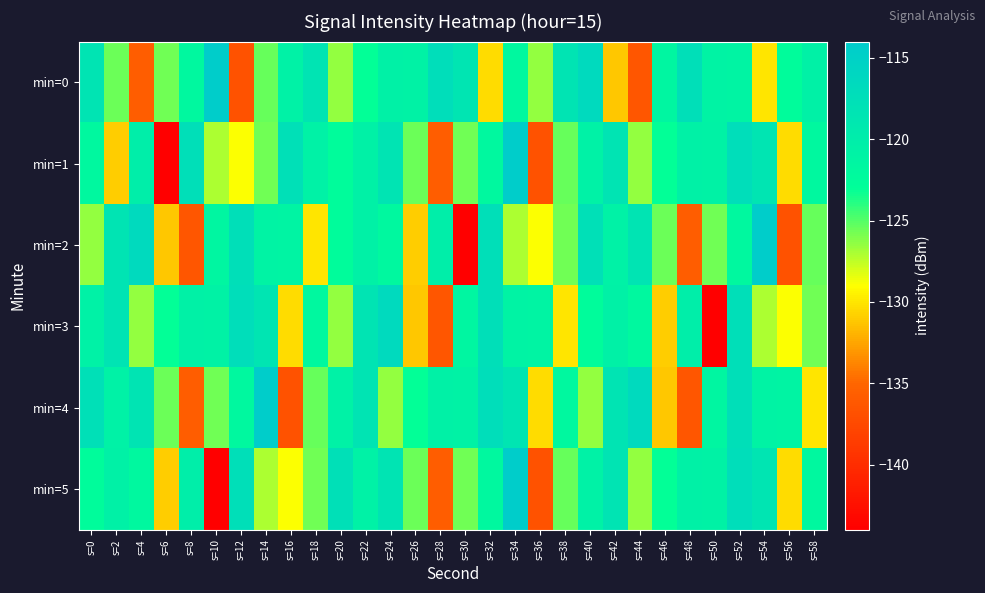

What is the spread (max minus min) of values at s=20?

8.8